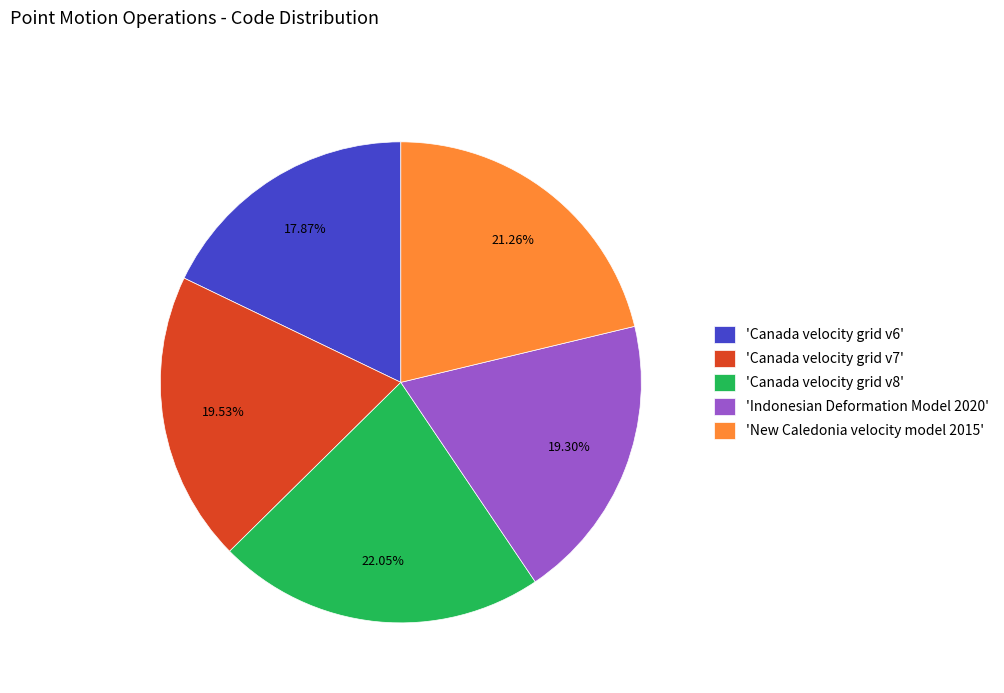

Is 'Canada velocity grid v8' the majority of the pie?

No